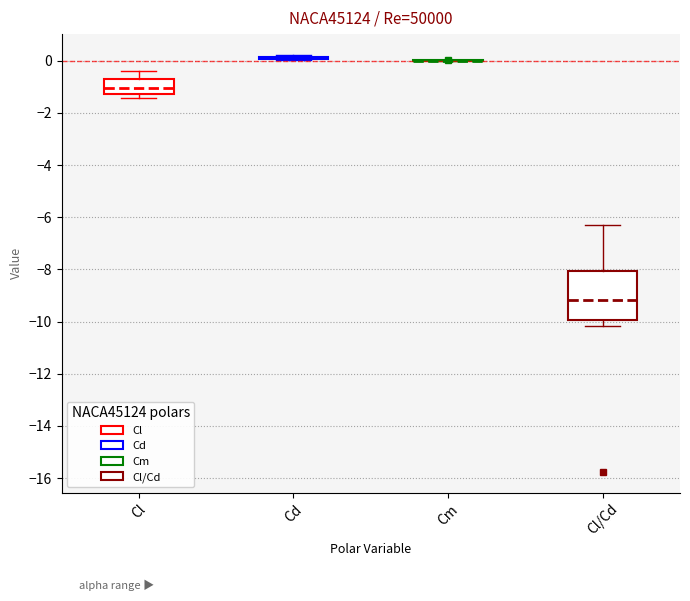

Which box is the tallest, from its lower edge to its upper edge?

Cl/Cd